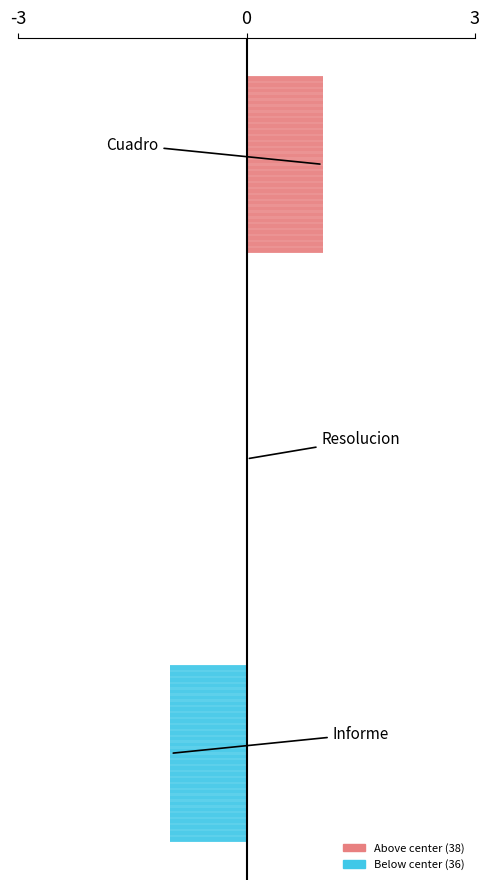

What value does the data have at Resolucion de Adjudicacion?

37